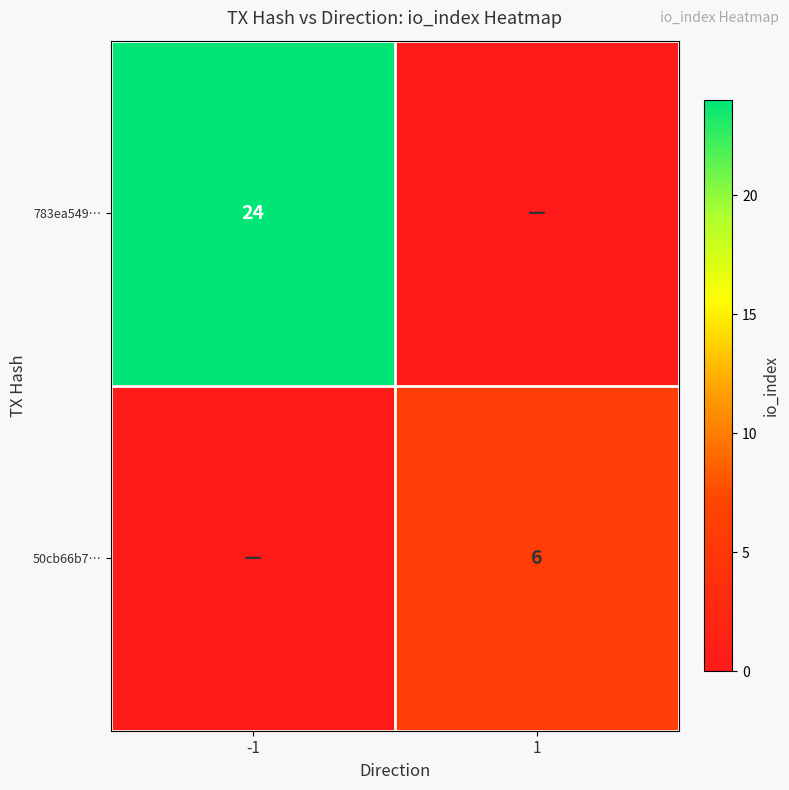

The value of 50cb66b7… at 1 is 4. True or false?

False